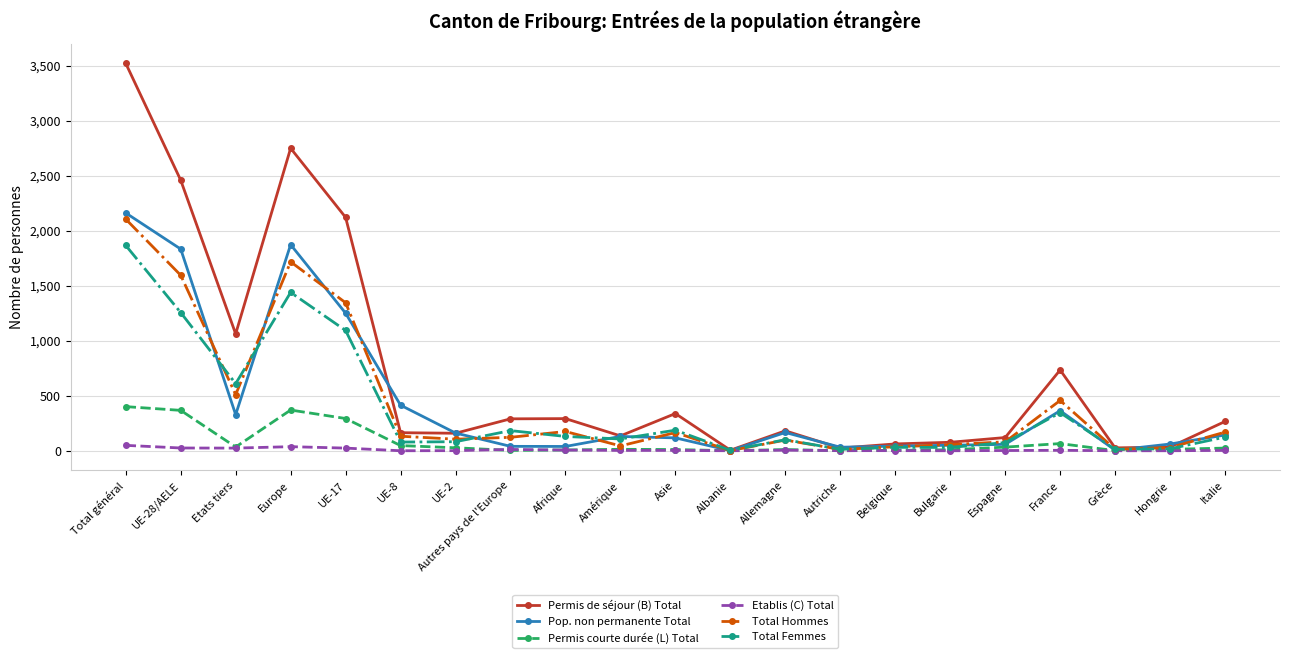

Where is the first local minimum for Permis de séjour (B) Total?

Etats tiers